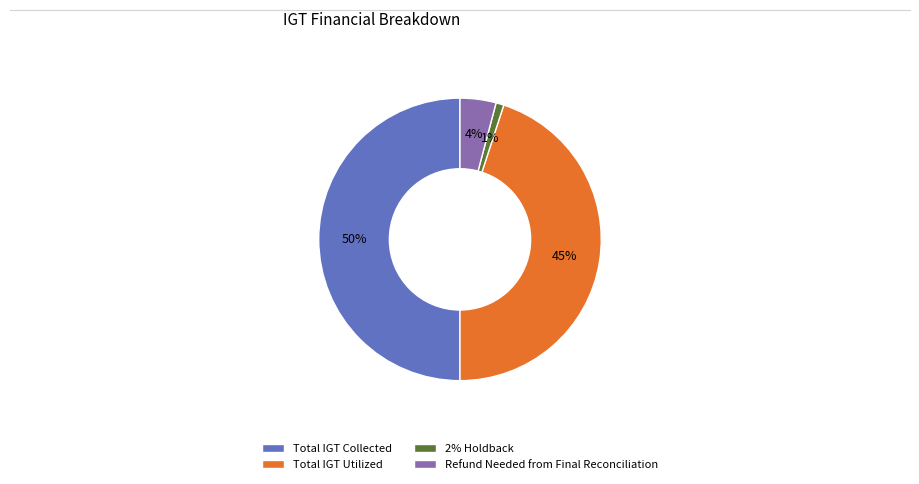

Do Refund Needed from Final Reconciliation and 2% Holdback together represent more than half of the pie?

No